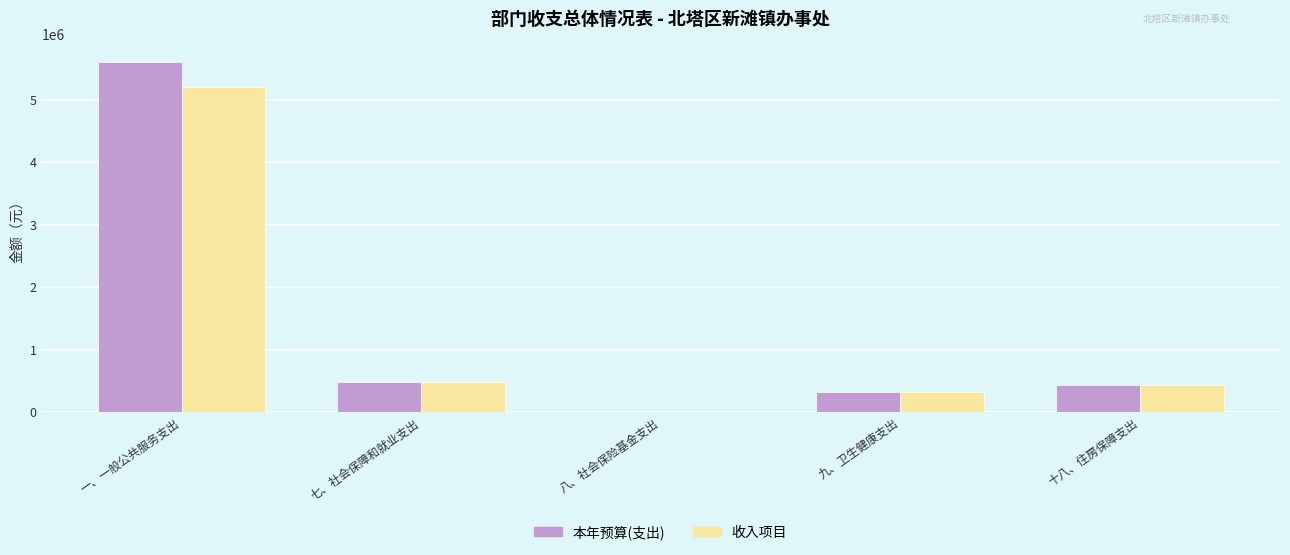

Is the value of 本年预算(支出) at 九、卫生健康支出 greater than the value of 收入项目 at 十八、住房保障支出?

No